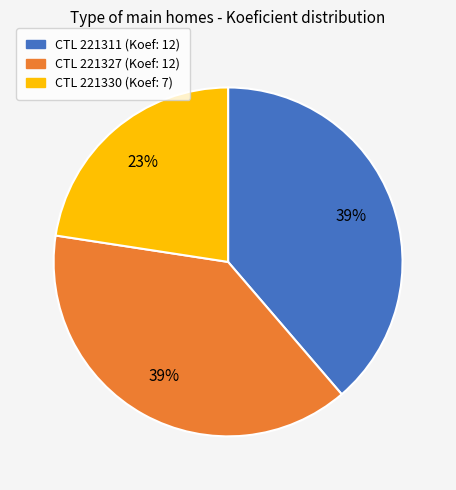

To the nearest percent, what is the average slice percentage?

33%